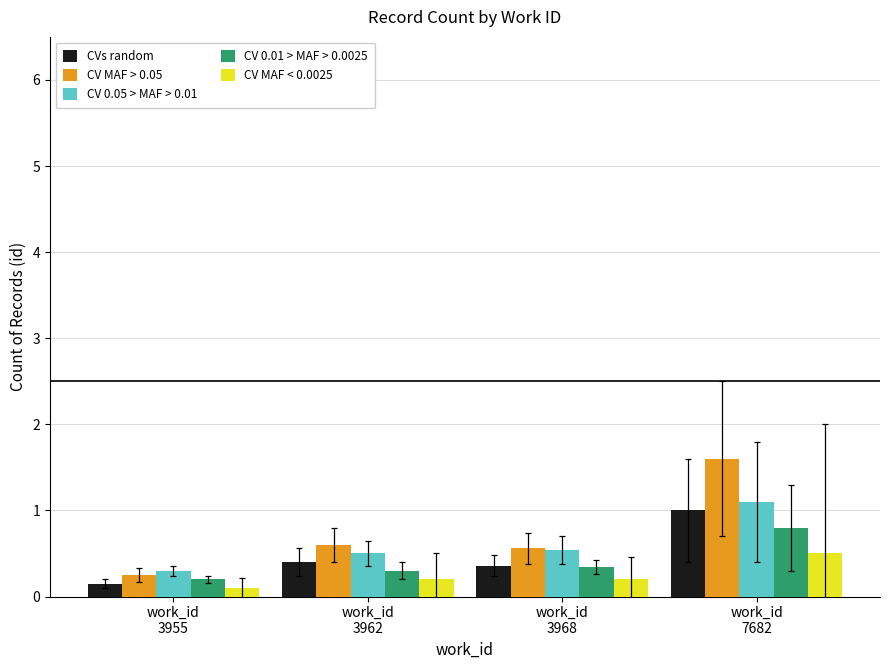

At how many categories does at least one series exceed 0?

4